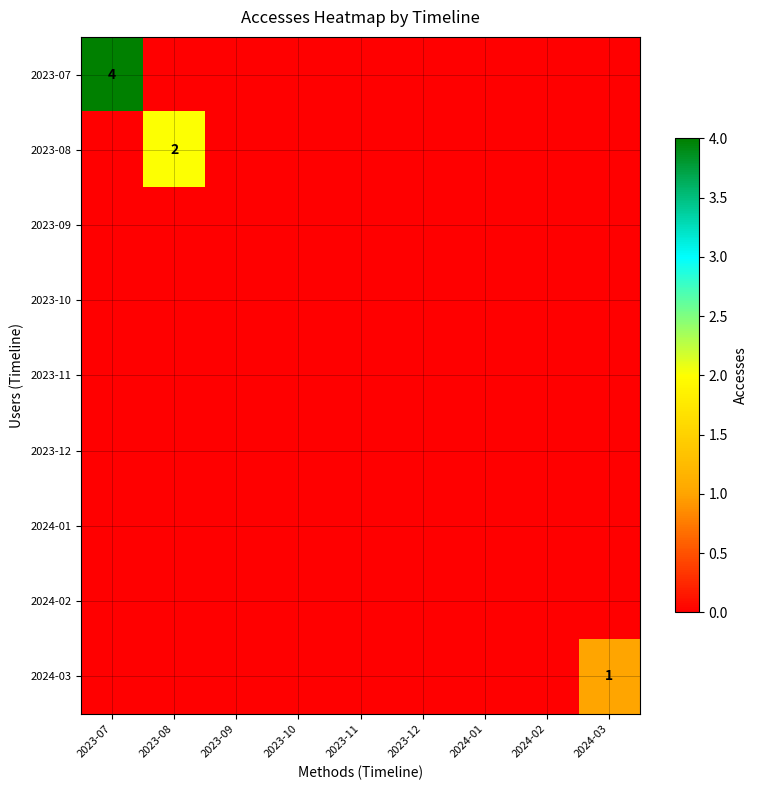

The value of 2024-03 at 2024-03 is 0. True or false?

False